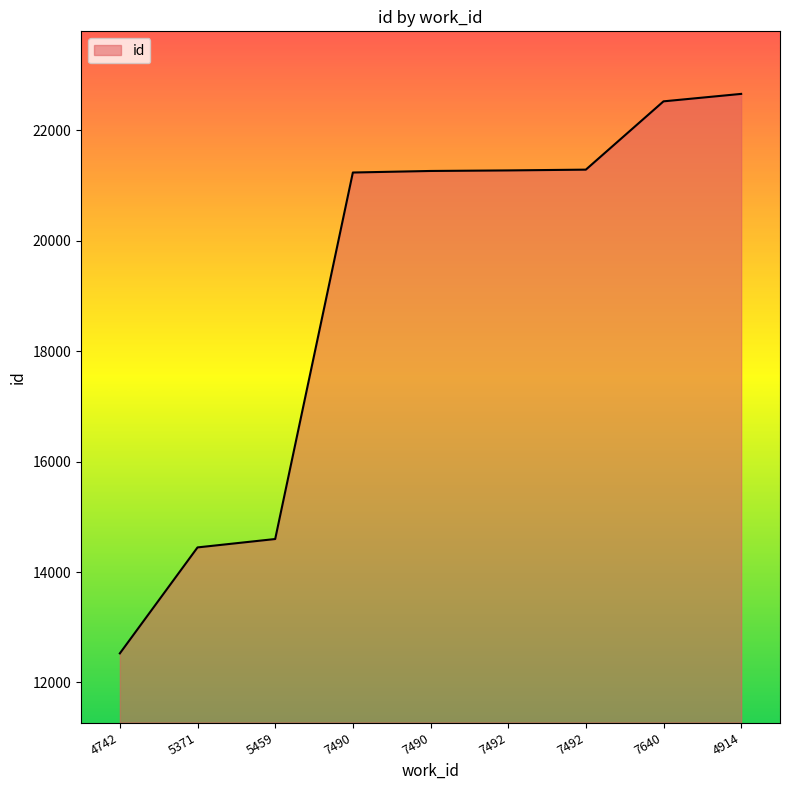

Does the chart have visible grid lines?

No